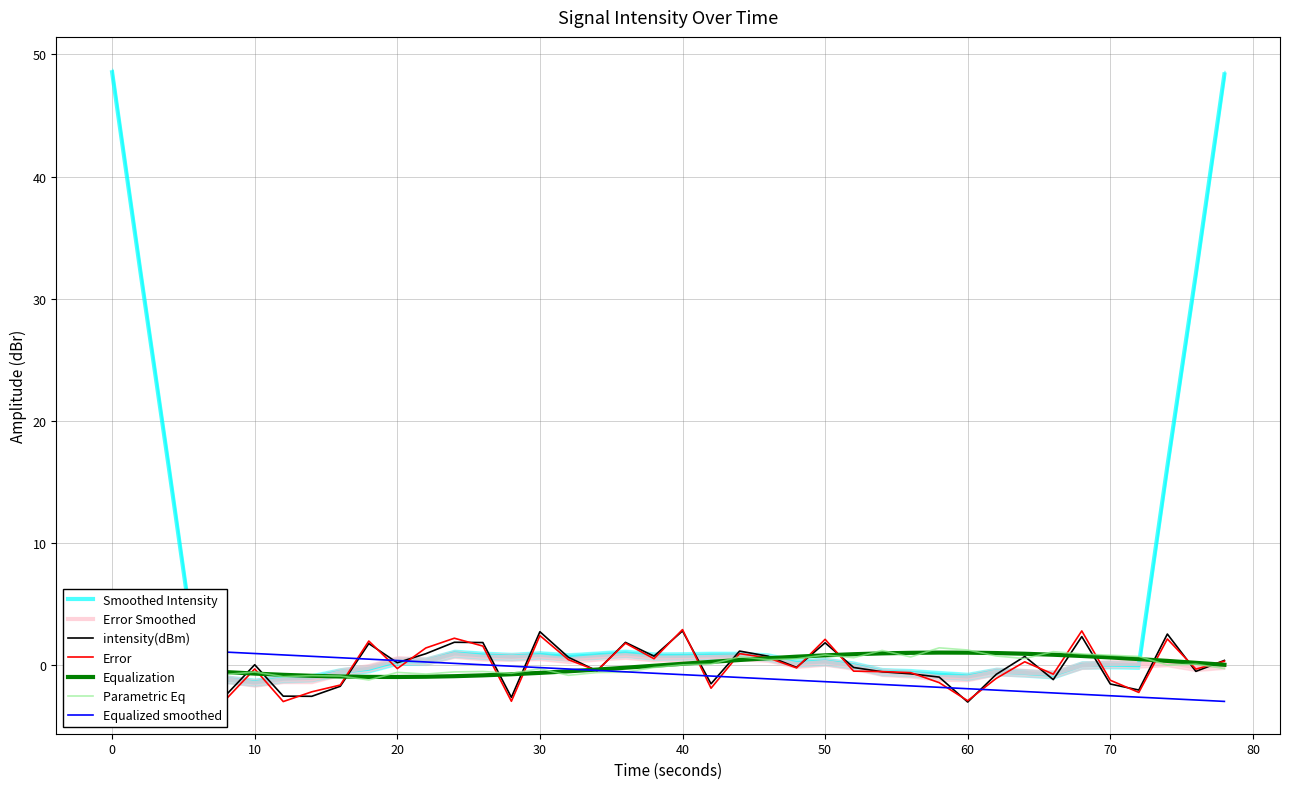

What is the minimum value for Smoothed Intensity?

-1.4